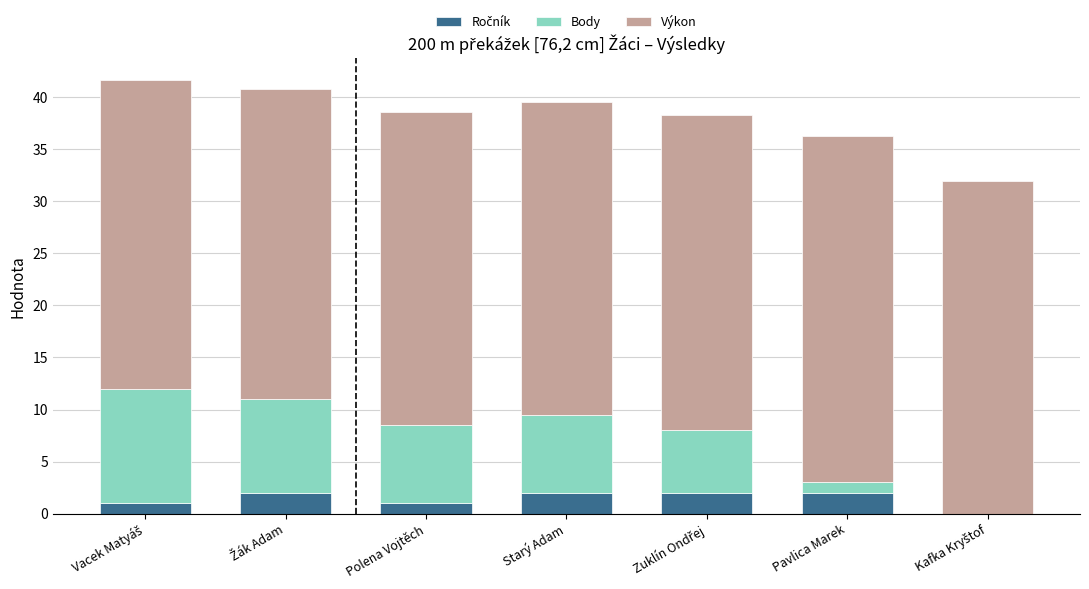

What is the total value across all series at Starý Adam?

39.6